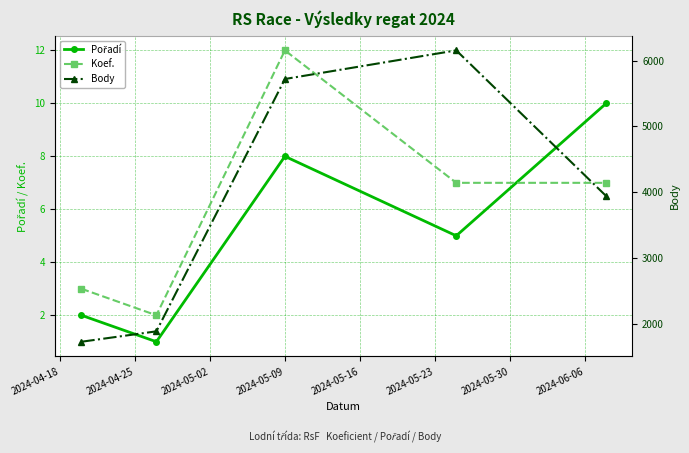

How many Pořadí values are between 2 and 8?

3